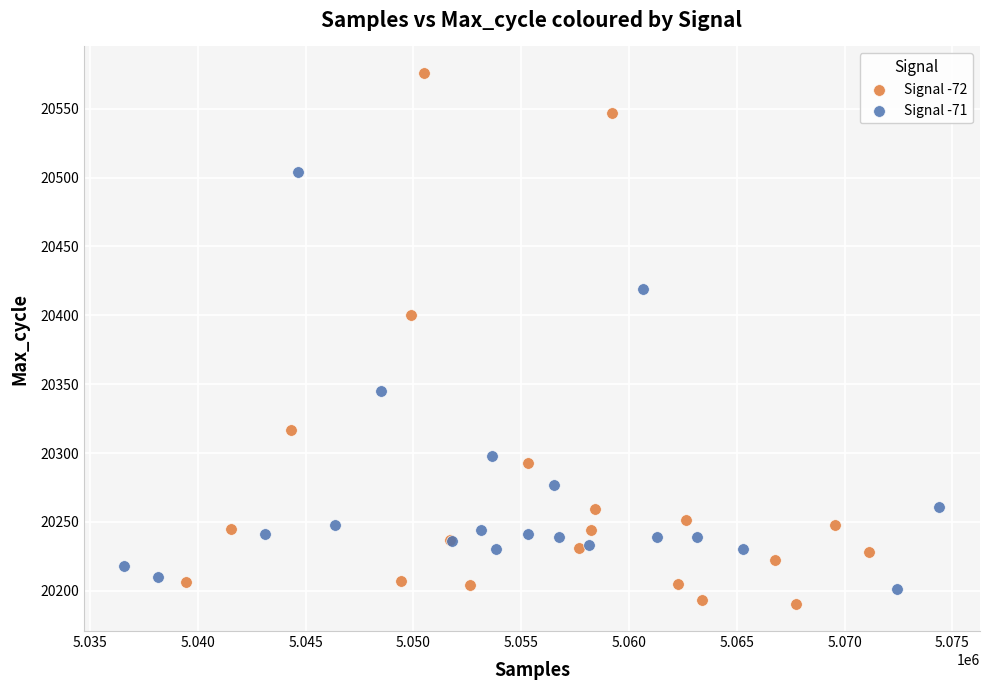

Which series contains the highest Y value?

Signal -72